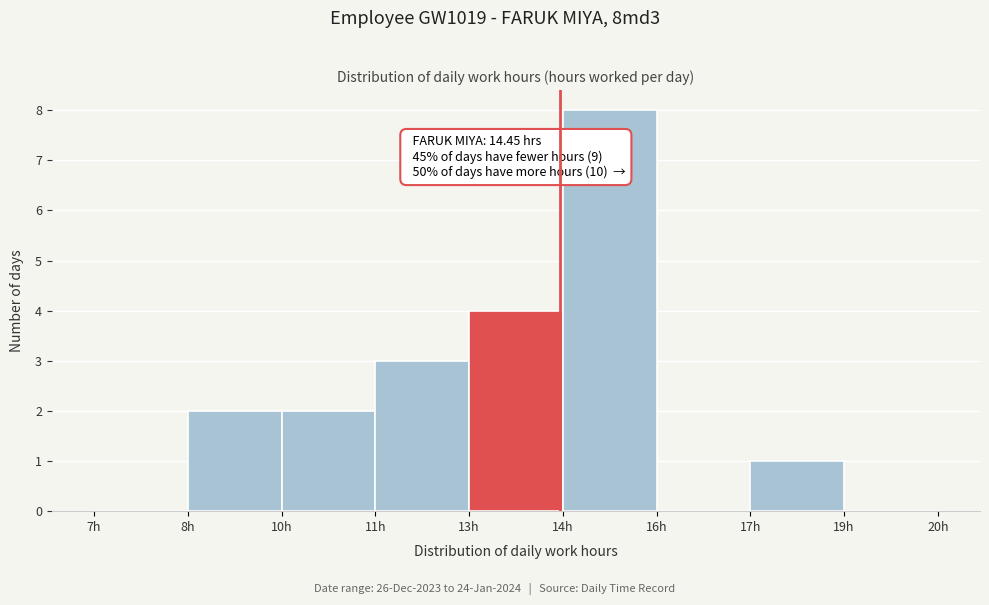

Reading right to left, list all the values displayed in this chart.

19h=0	17h=1	16h=0	14h=8	13h=4	11h=3	10h=2	8h=2	7h=0